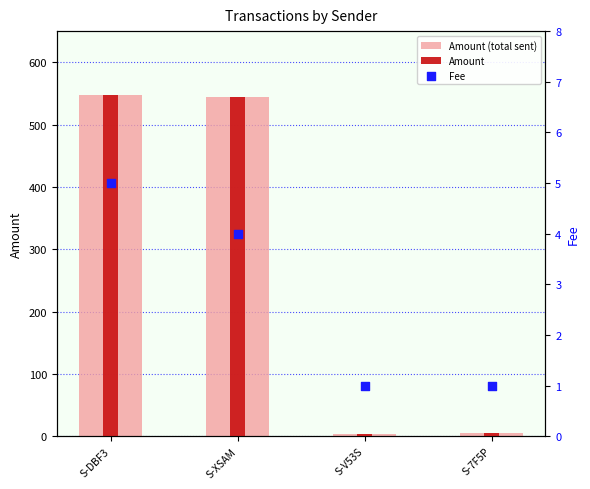

Which series contains the lowest Y value?

Fee